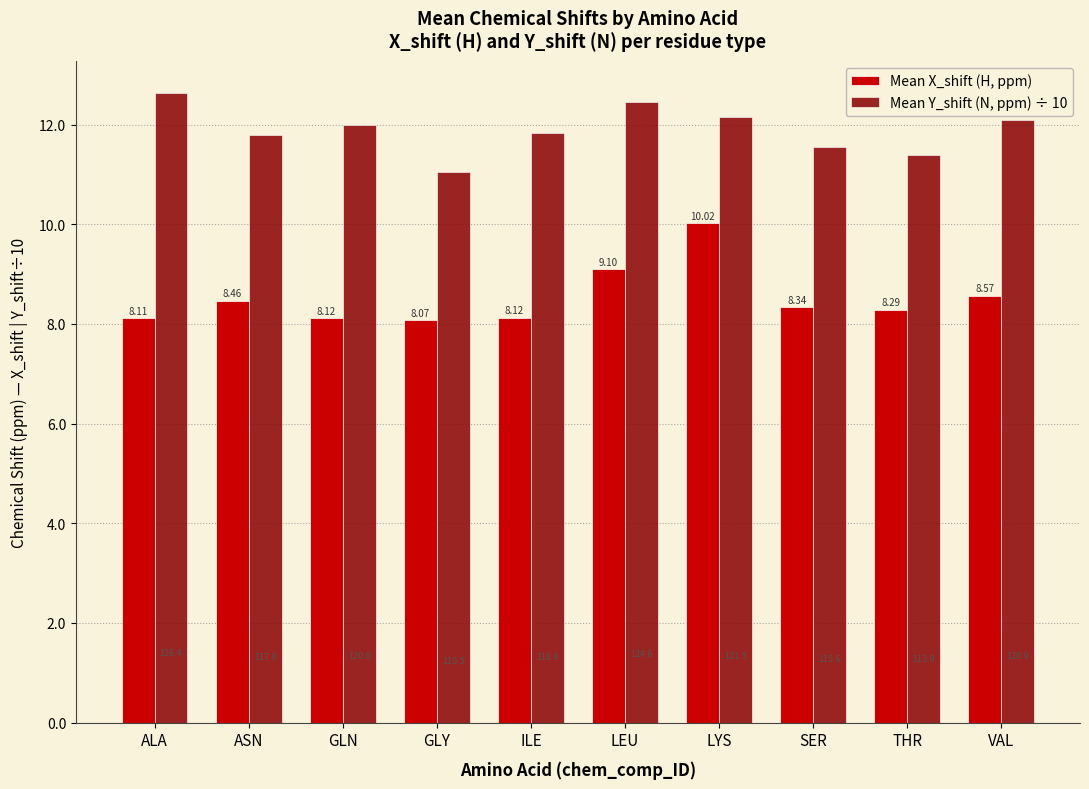

Rank the categories by Mean Y_shift (N, ppm) ÷ 10 value from lowest to highest.

GLY, THR, SER, ASN, ILE, GLN, VAL, LYS, LEU, ALA